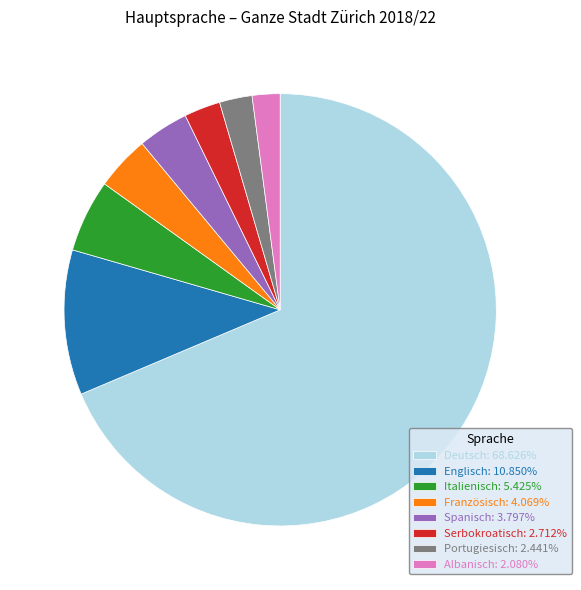

Count the number of slices in the pie.

8